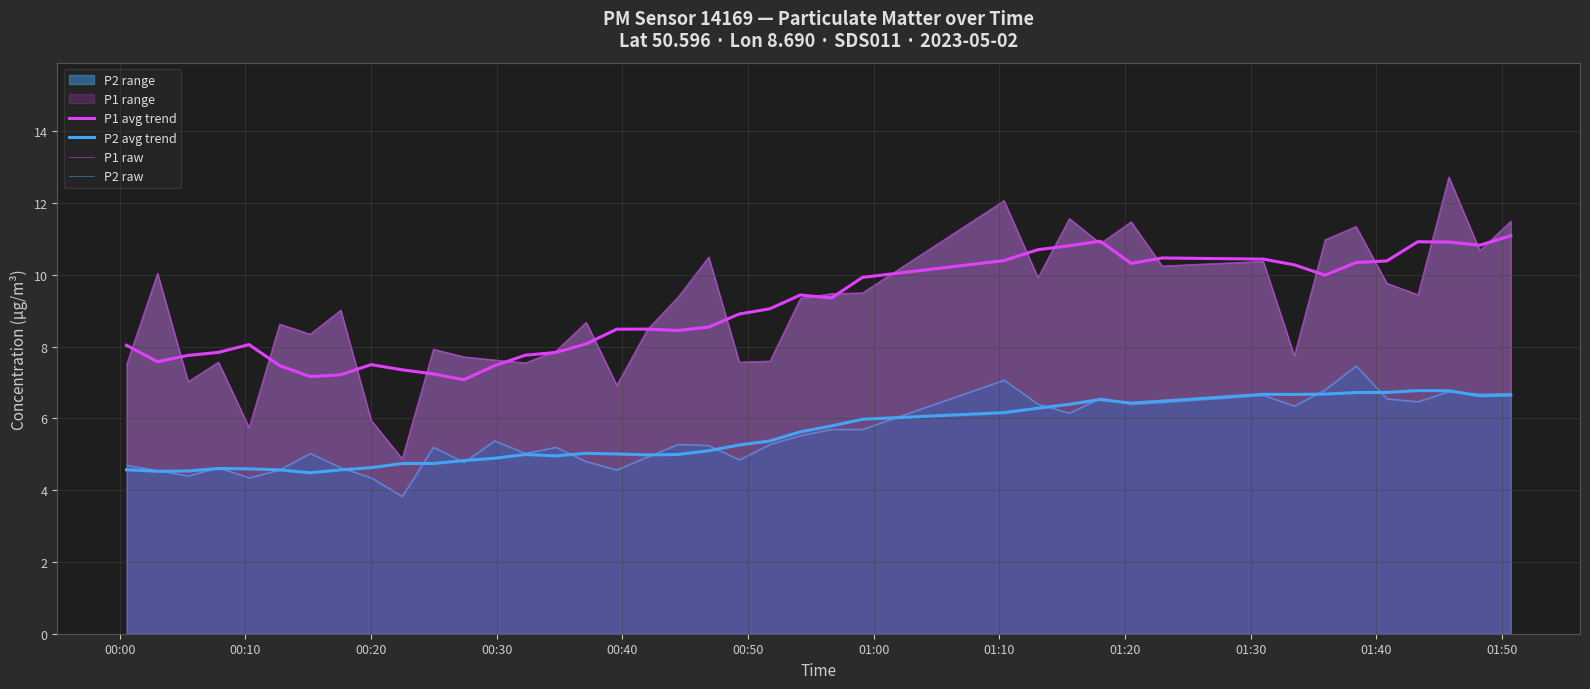

Rank the series by their maximum value, from lowest to highest.

P2 avg trend, P2 raw, P1 avg trend, P1 raw